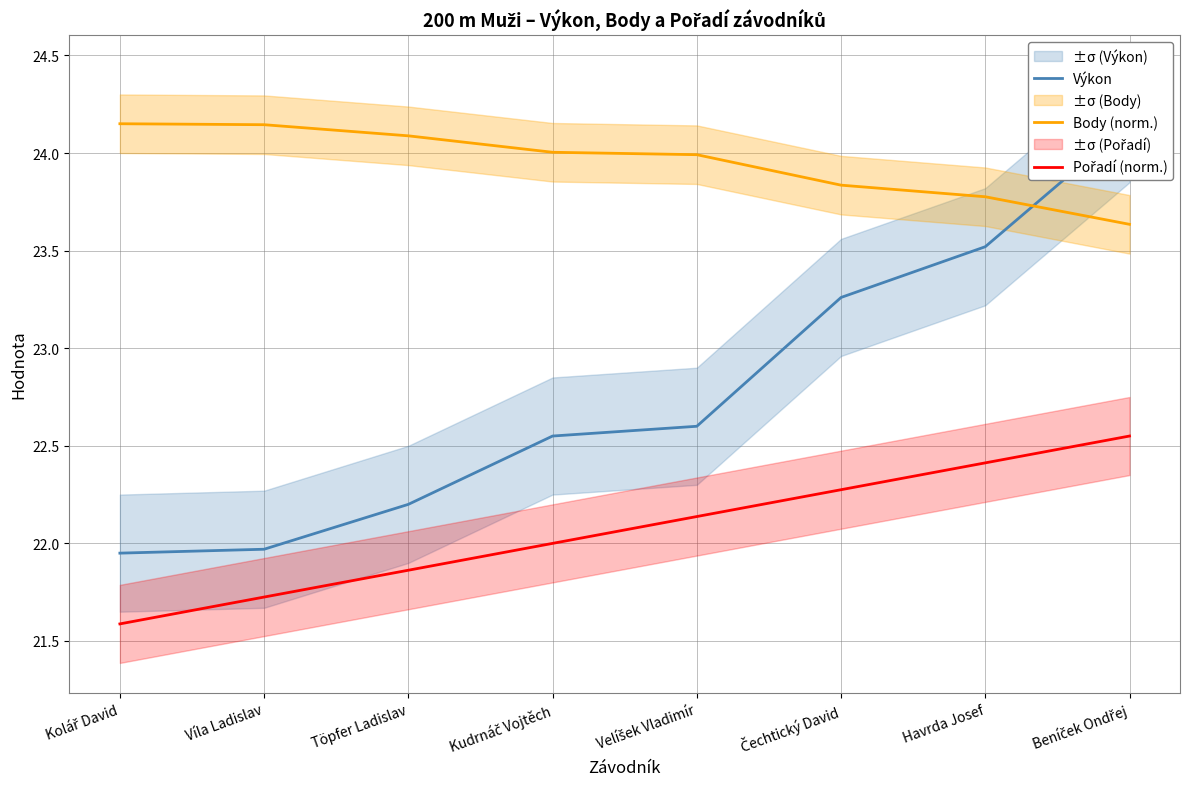

At how many categories does at least one series exceed 22?

8